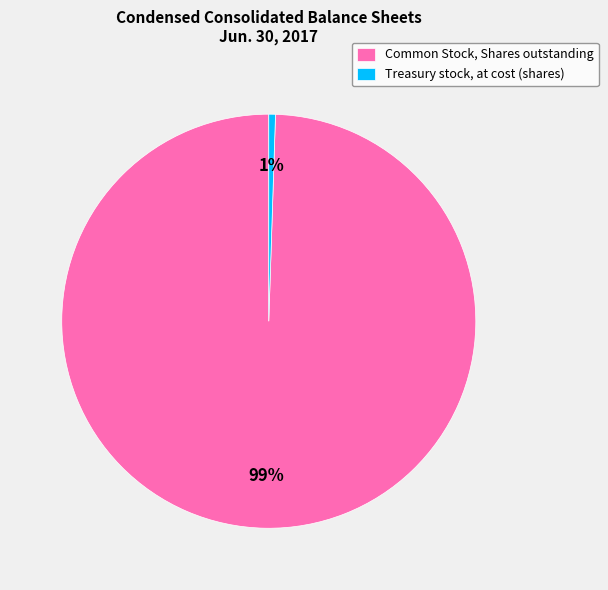

Is there a majority slice in this chart?

Yes